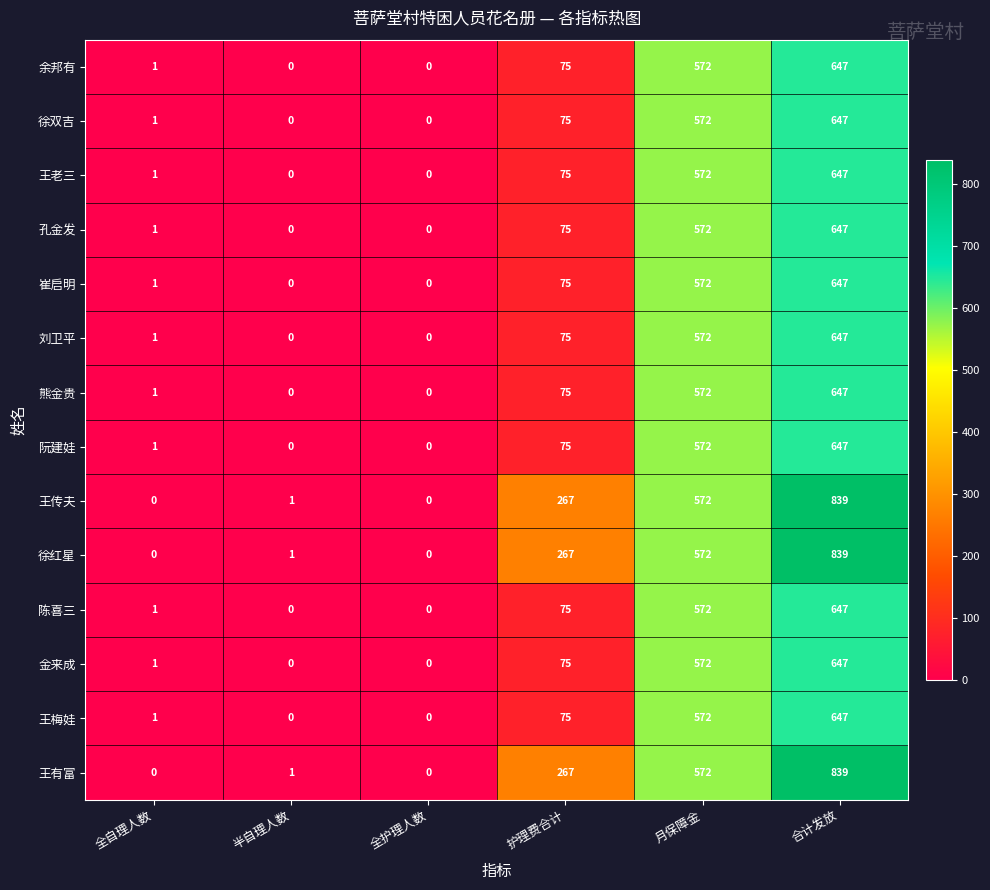

What is the difference between the 王梅娃 values at 护理费合计 and 月保障金?

497